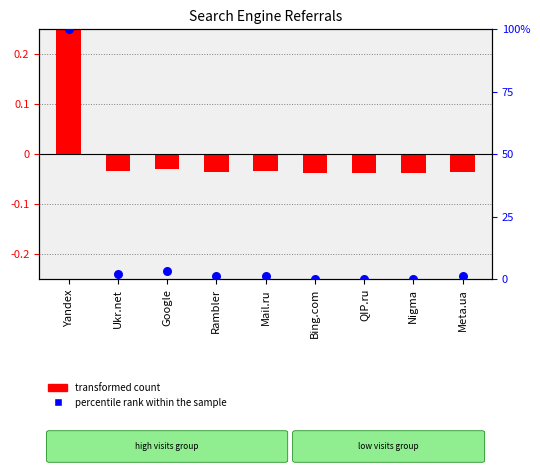

What is the change in value from Mail.ru to Bing.com?

-1.0